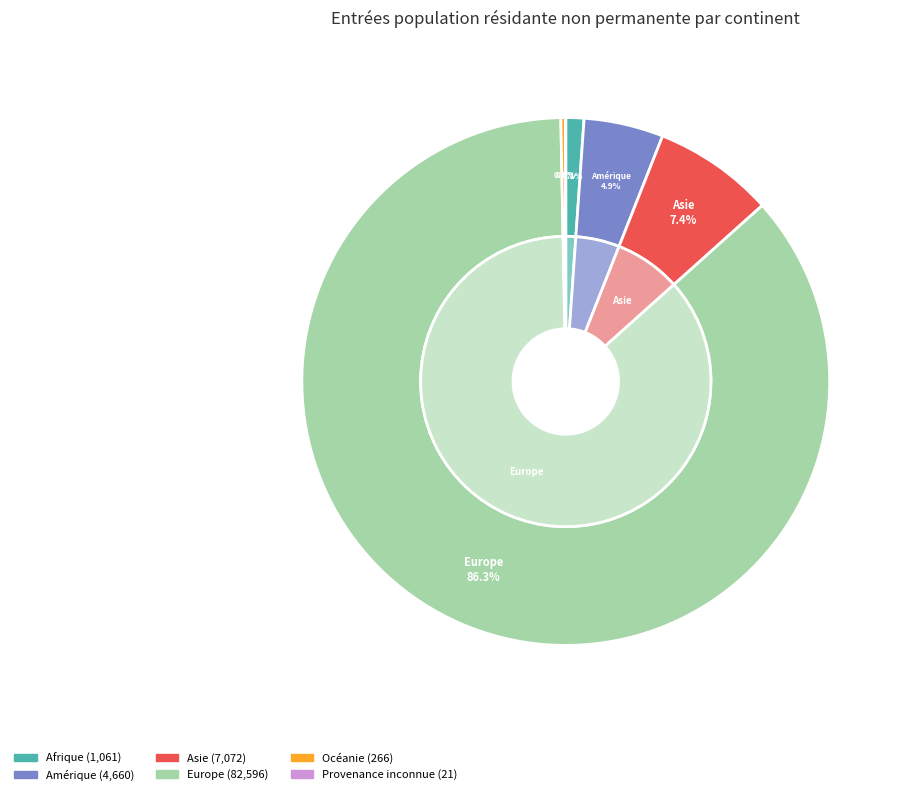

How many segments does this pie chart have?

6